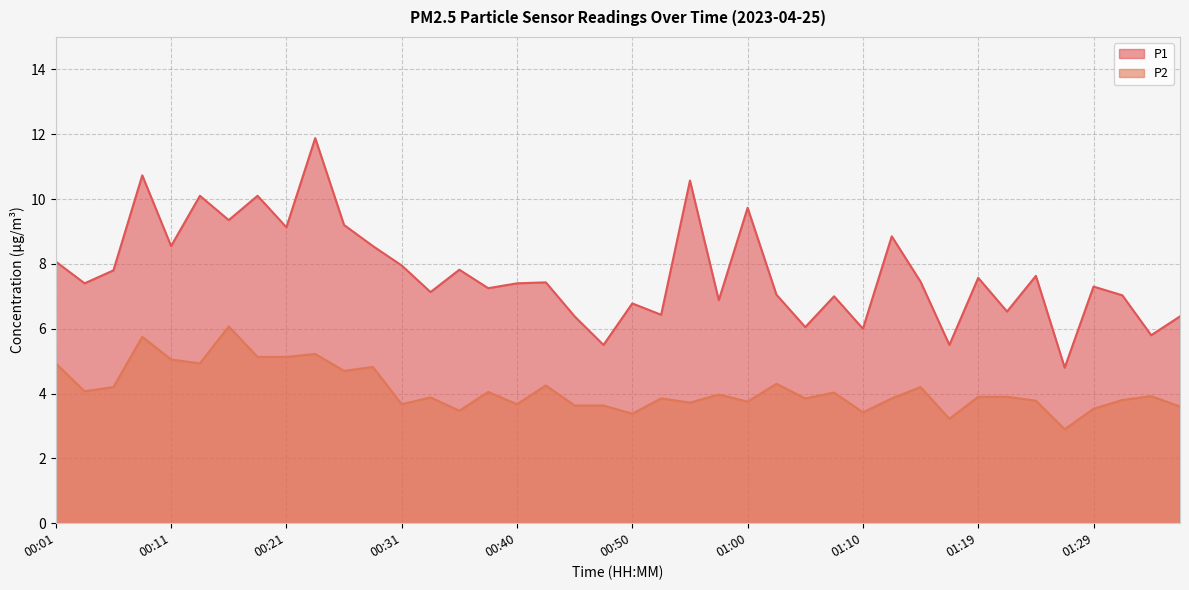

How many data points does each series have?

40